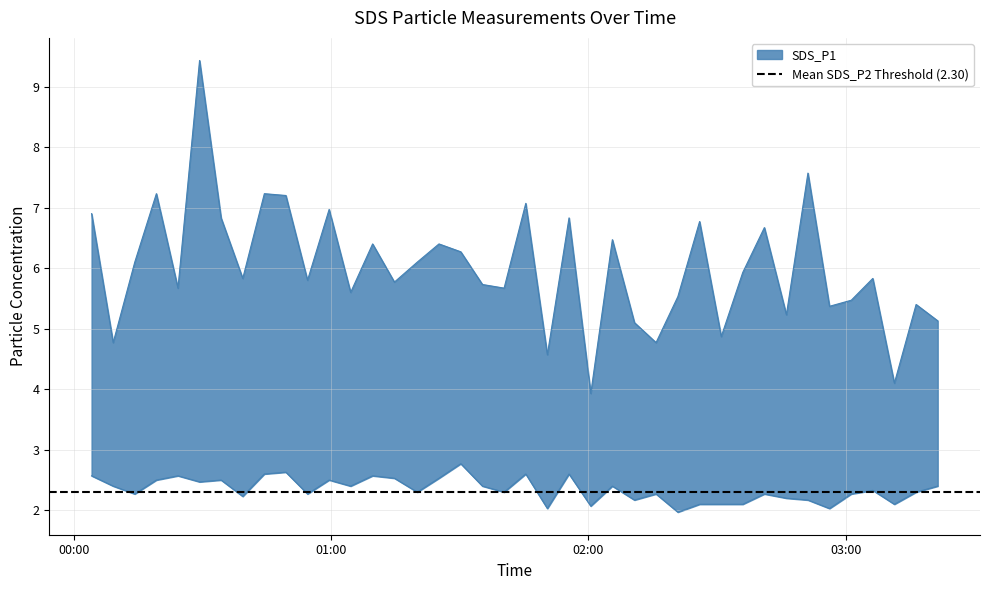

Is it true that SDS_P2 equals 3.5 at 16?

False